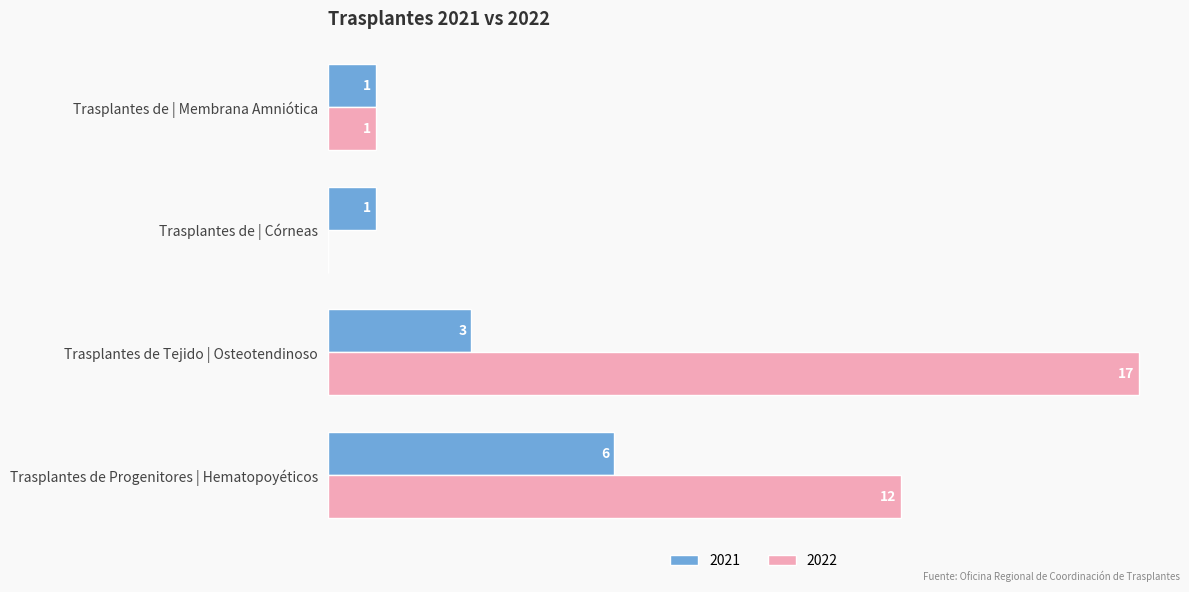

At which category is the sum across all series the highest?

Trasplantes de Tejido | Osteotendinoso